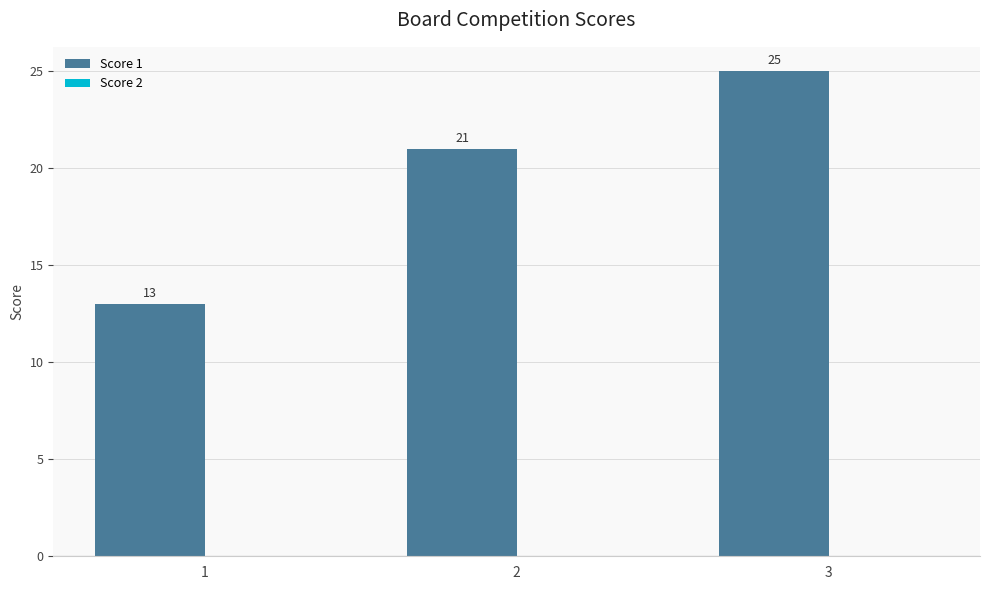

Rank the categories by value from highest to lowest.

3, 2, 1